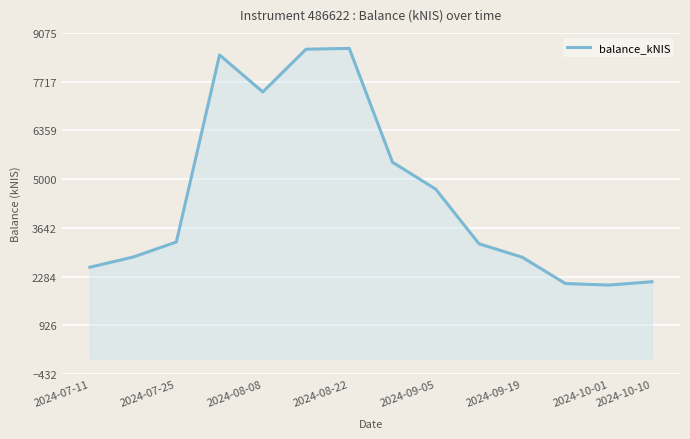

True or false: there are more than 2 points higher than both neighbors.

False